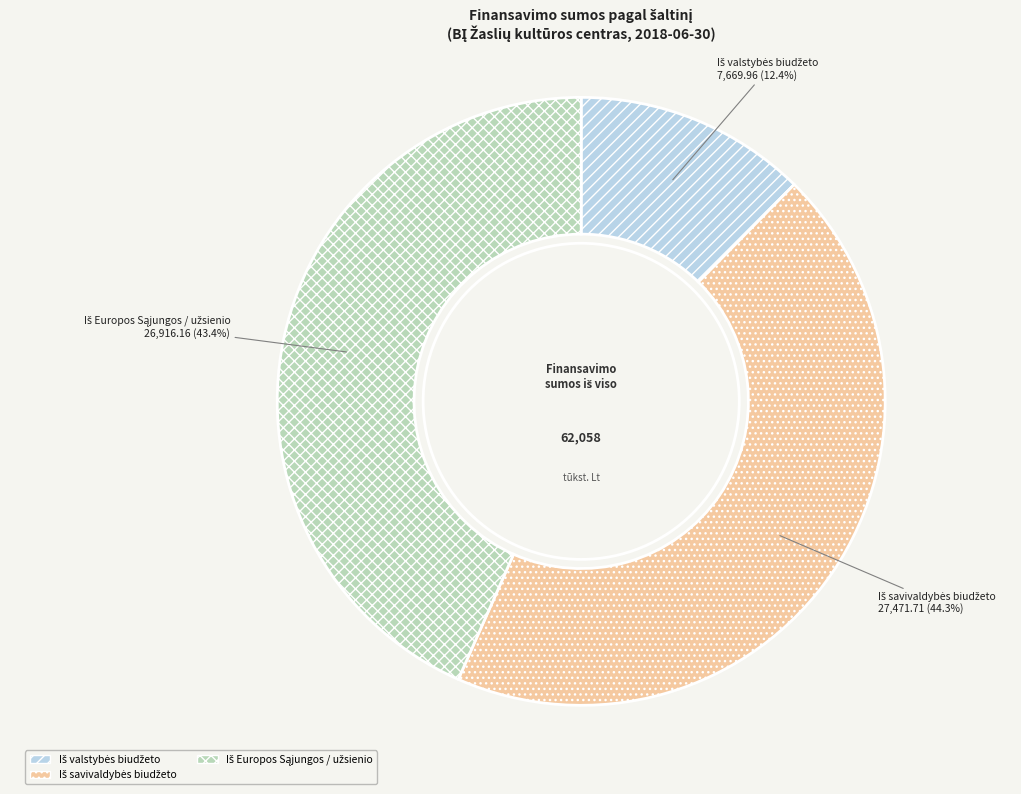

Is there a majority slice in this chart?

No